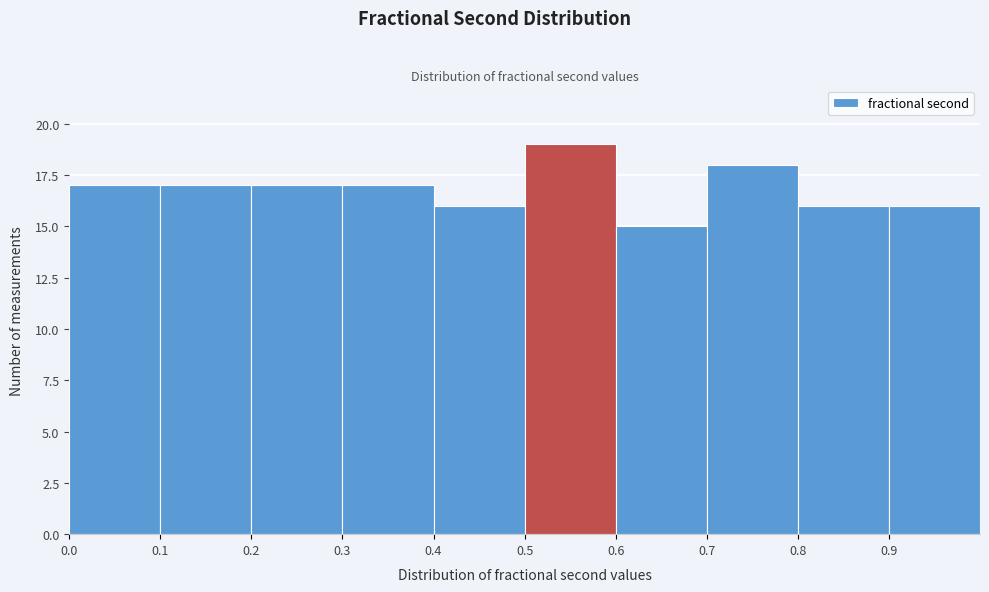

Reading left to right, list every bar in this chart as the range it spans on the x-axis followed by its height. The values are not printed on the chart, so give them approximately, as read against the axis.

0.0 to 0.1: 17
0.1 to 0.2: 17
0.2 to 0.3: 17
0.3 to 0.4: 17
0.4 to 0.5: 16
0.5 to 0.6: 19
0.6 to 0.7: 15
0.7 to 0.8: 18
0.8 to 0.9: 16
0.9 to 1.0: 16